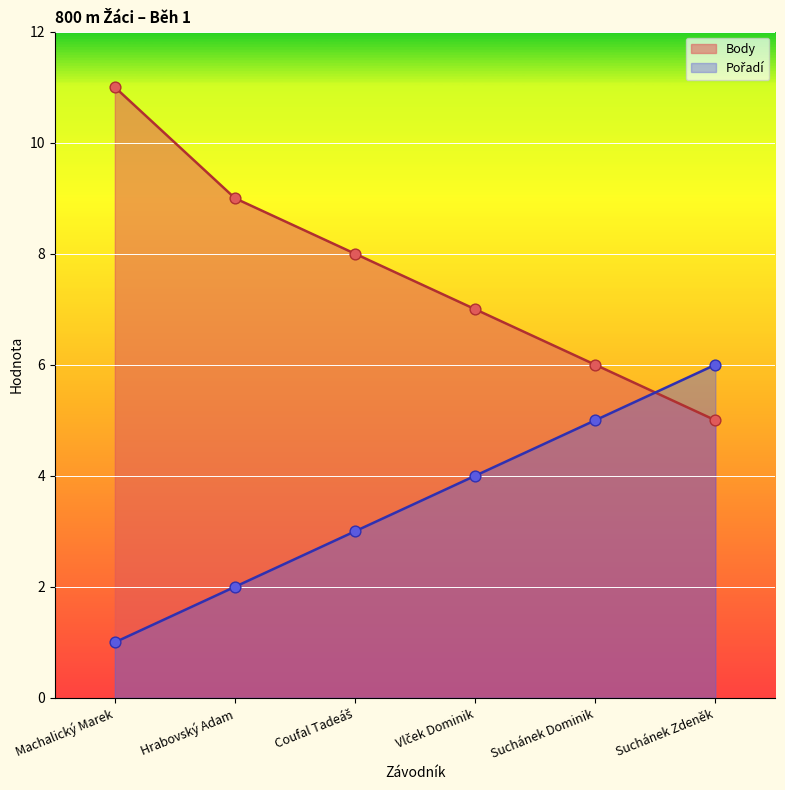

What is the total value across all series at Suchánek Zdeněk?

11